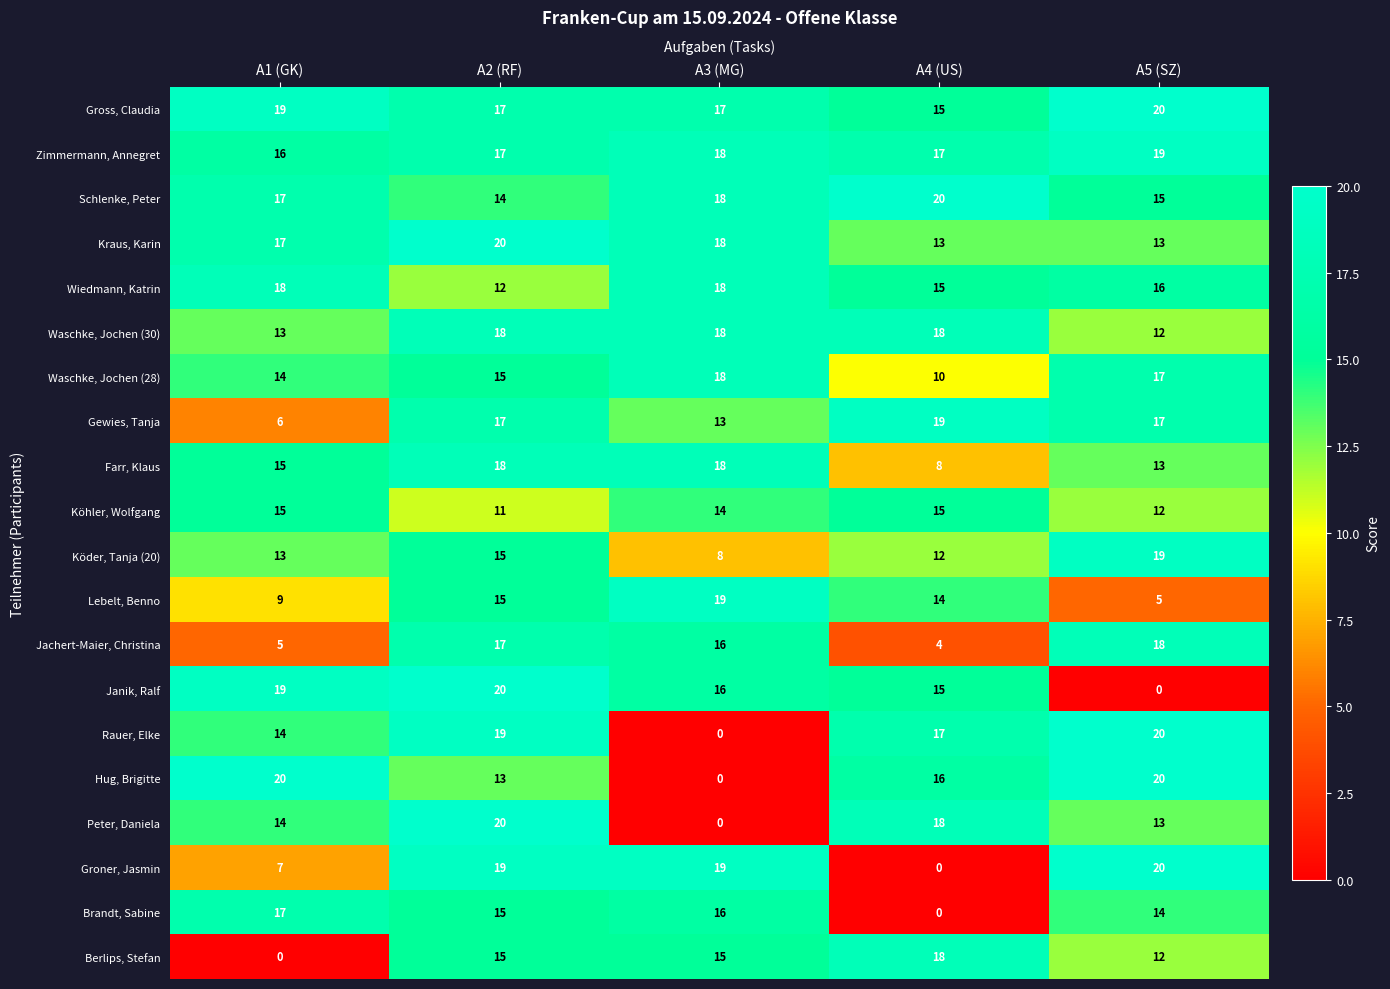

Where does the Rauer, Elke series first go above 17?

A2 (RF)